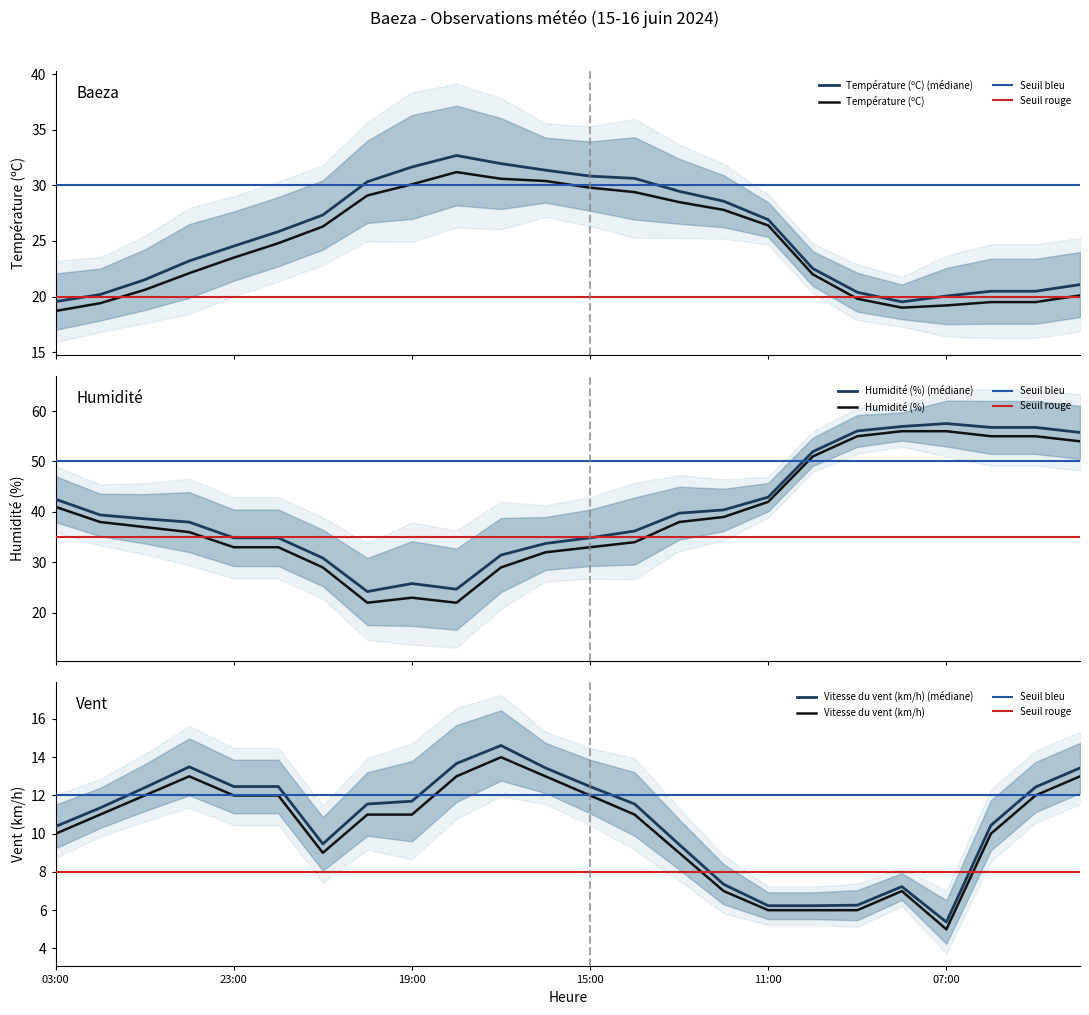

How many intersections are there between Humidité (%) and Température (ºC)?

2